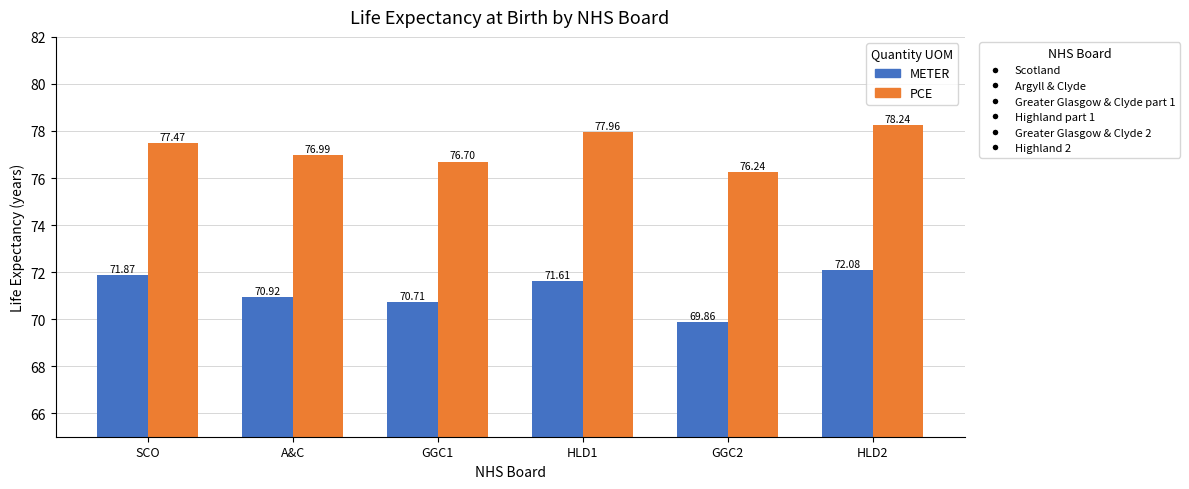

What is the difference between the highest and lowest values at HLD2?

6.2